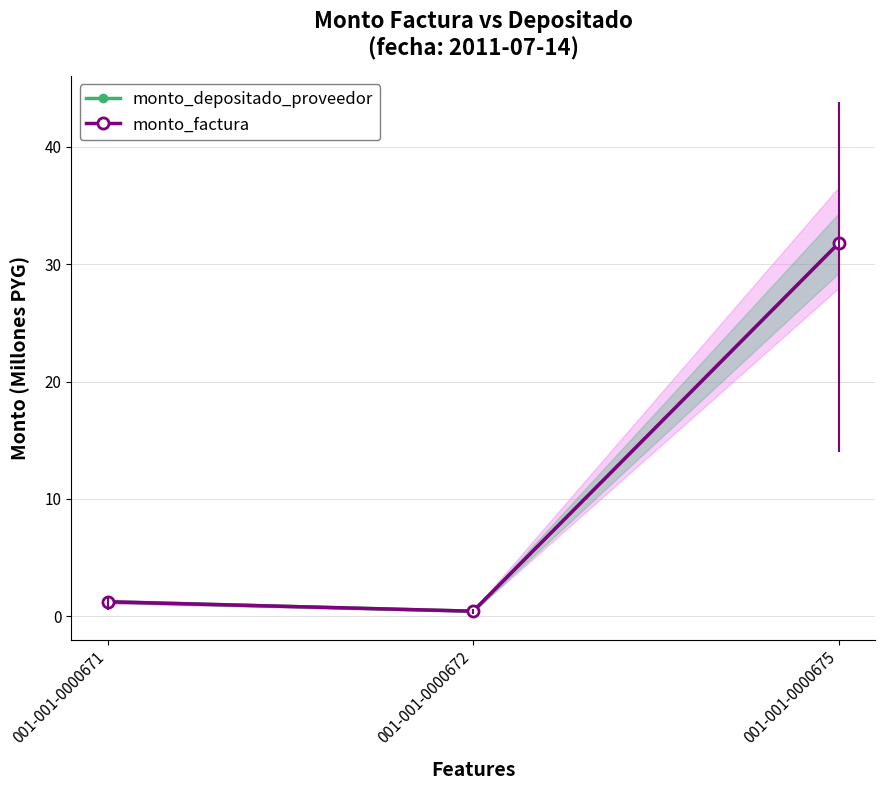

Which category has the lowest value in the monto_depositado_proveedor series?

001-001-0000672